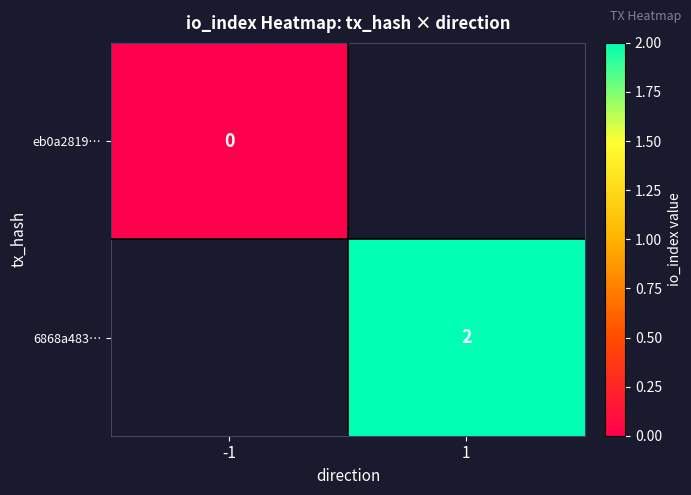

What is the greatest value displayed?

2.0